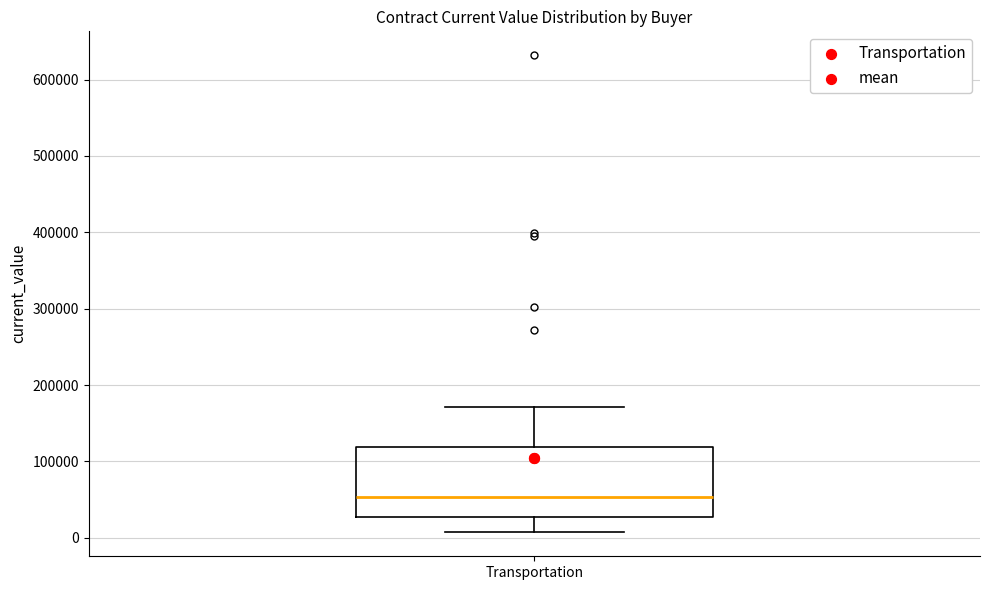

Where is the lower edge of the box for Transportation on the y-axis? The values are not printed on the chart, so give them approximately, as read against the axis.

30000